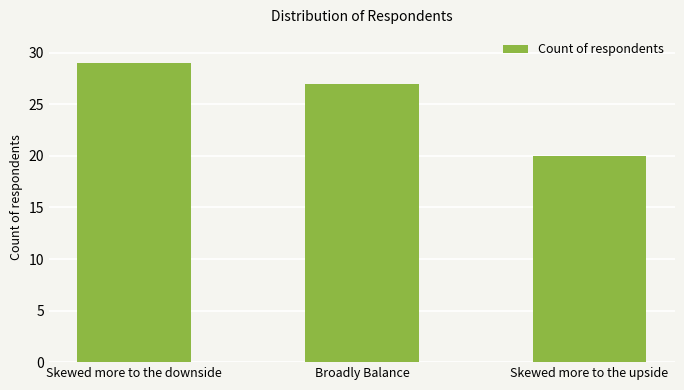

Are the bars horizontal?

No